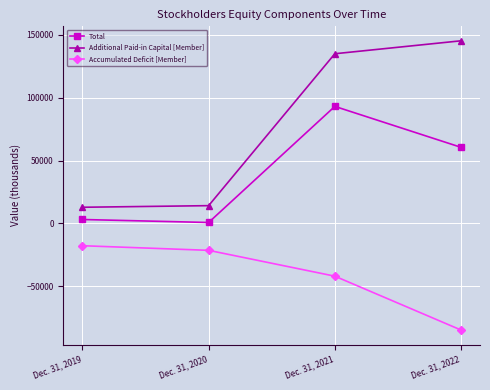

True or false: Additional Paid-in Capital [Member] and Total intersect in this chart.

False